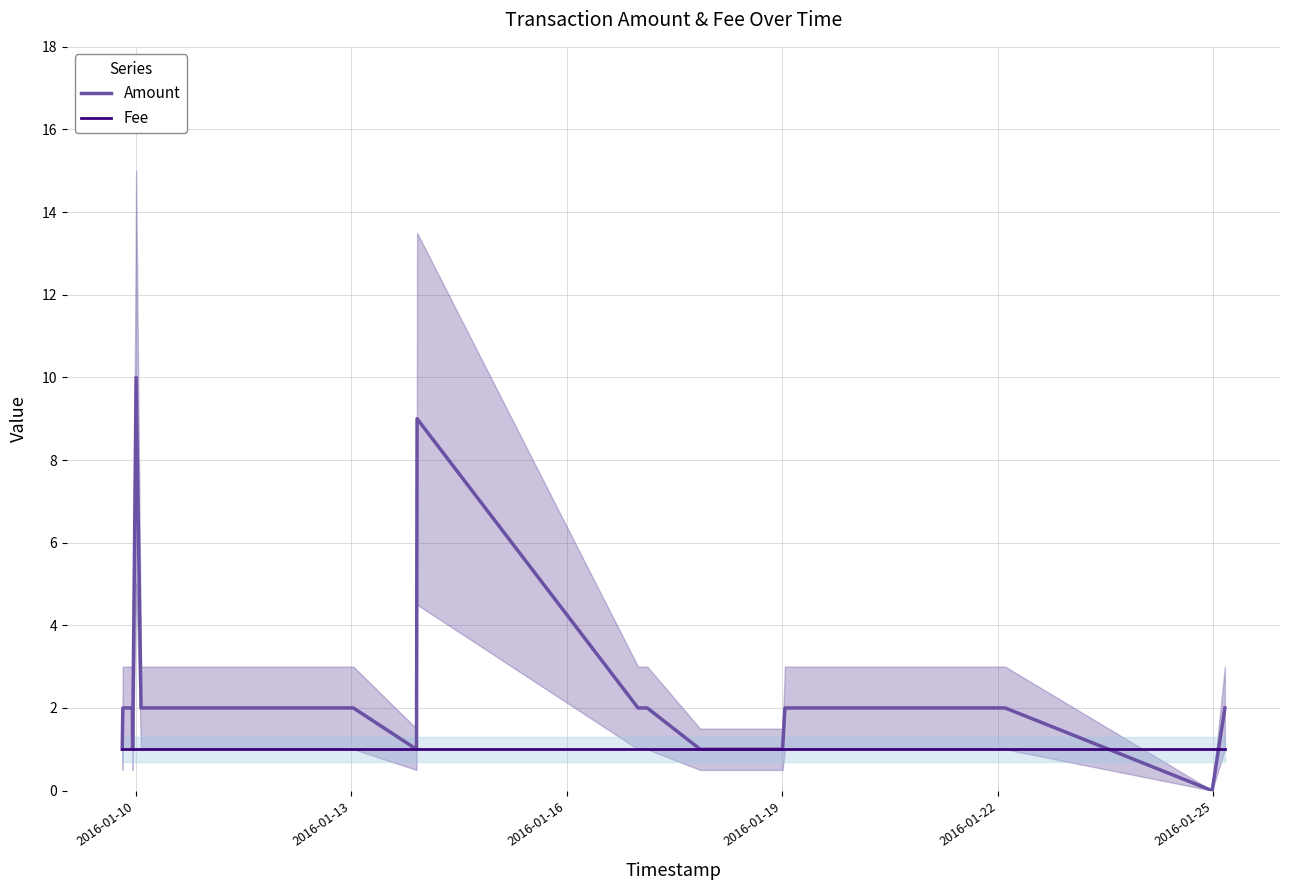

Rank the series at 2016-01-22 from lowest to highest value.

Fee, Amount